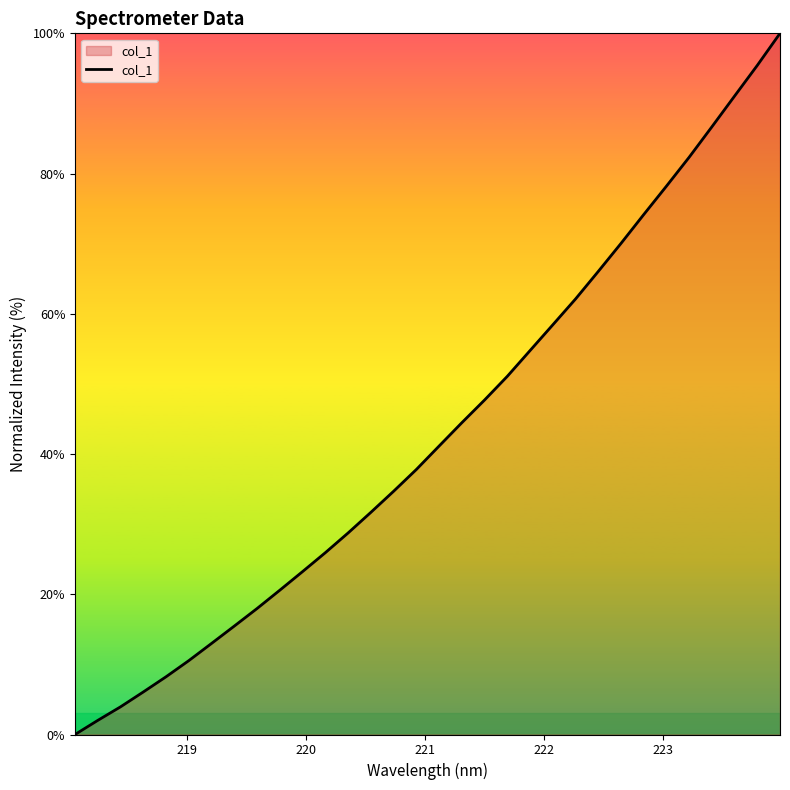

What is the difference between the maximum and minimum values?

100.0